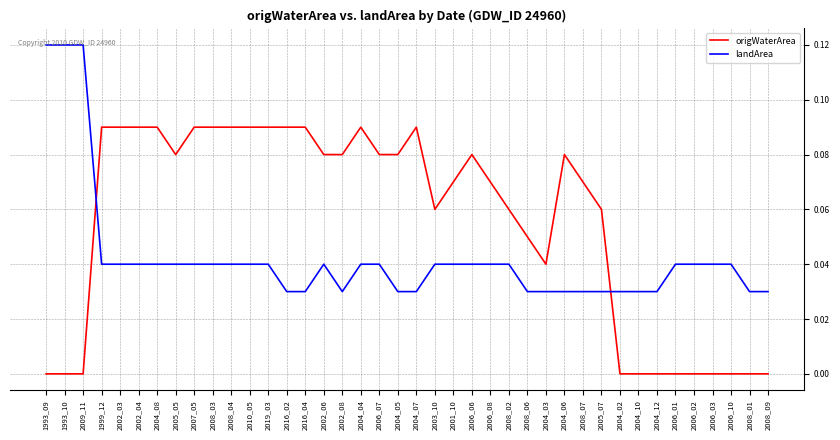

What is the sum of the origWaterArea values at 2008_03 and 2001_10?

0.2